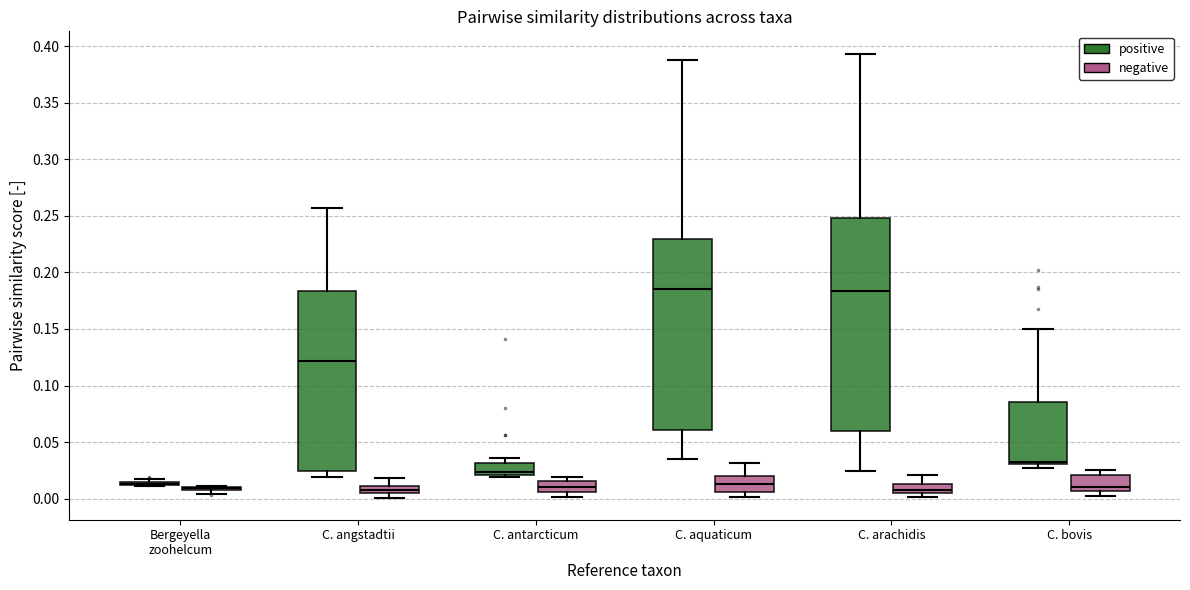

Where does the median line of the box for C. arachidis (negative) sit on the y-axis? The values are not printed on the chart, so give them approximately, as read against the axis.

0.010